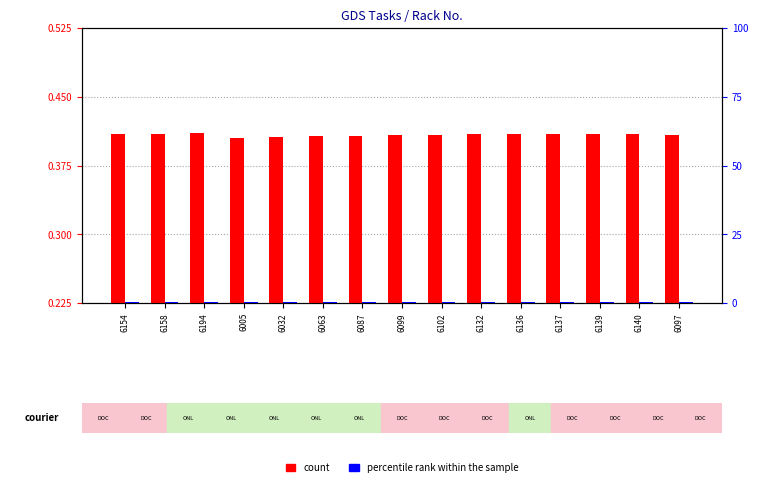

What is the total value across all series at 6194?

0.8